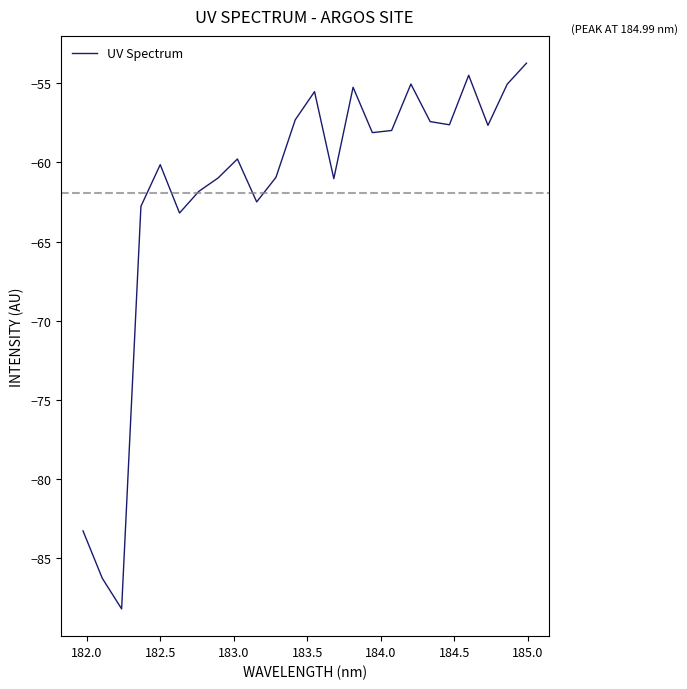

What is the smallest value displayed?

-88.2